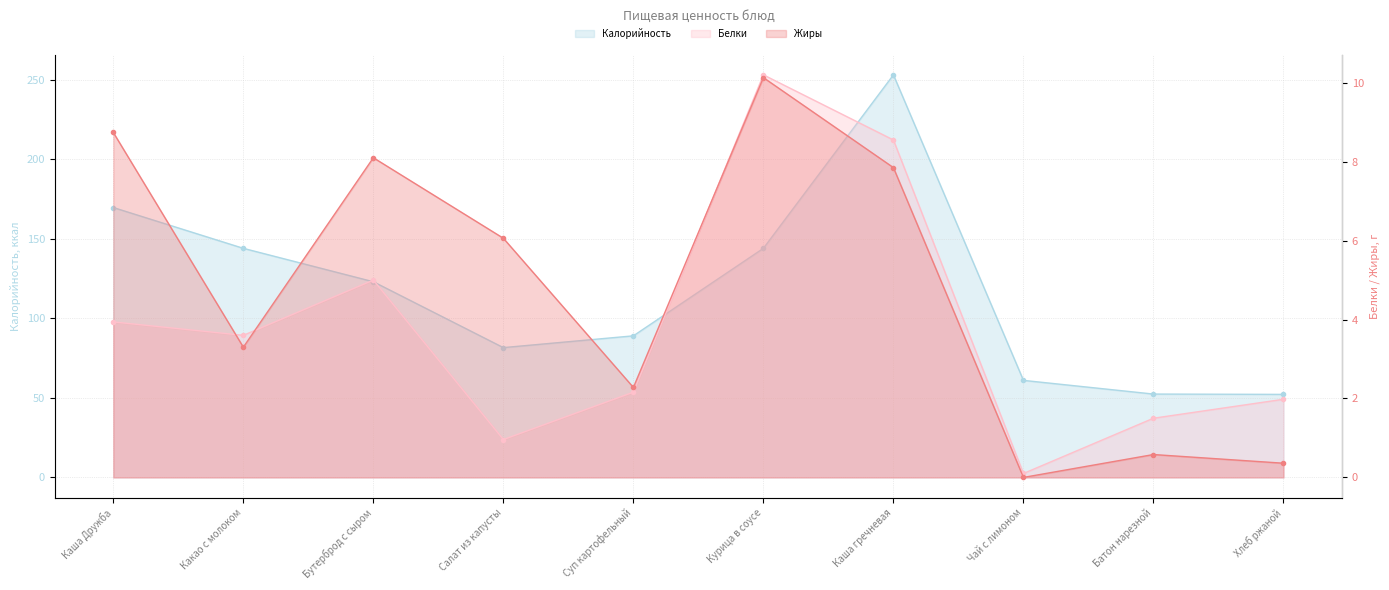

Rank the series by their maximum value, from lowest to highest.

Жиры, Белки, Калорийность